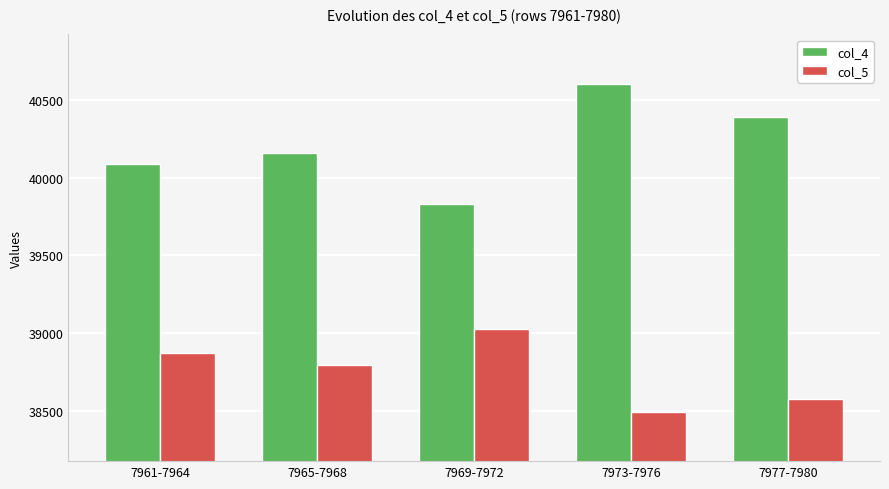

List the series in order of their peak value, highest first.

col_4, col_5